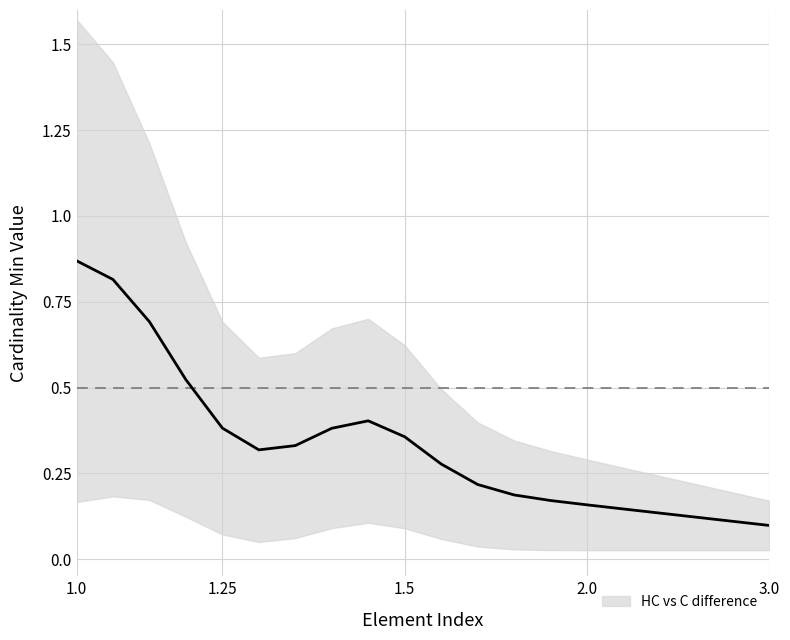

True or false: Max has more than 1 points higher than both neighbors.

False